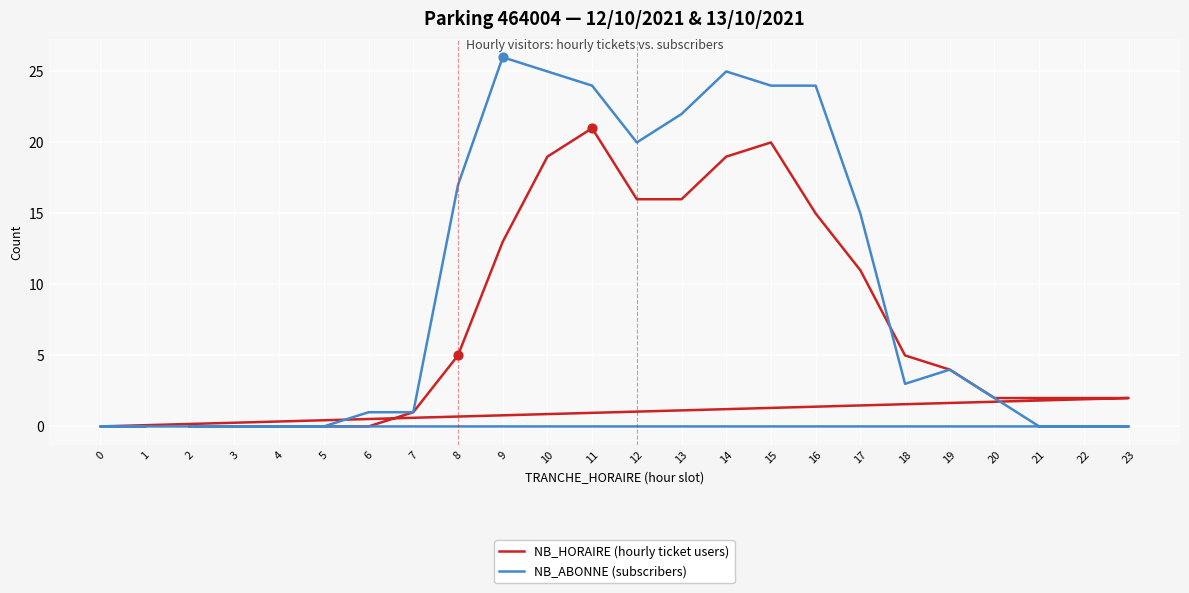

Which series reaches the minimum Y coordinate?

NB_HORAIRE (hourly ticket users)